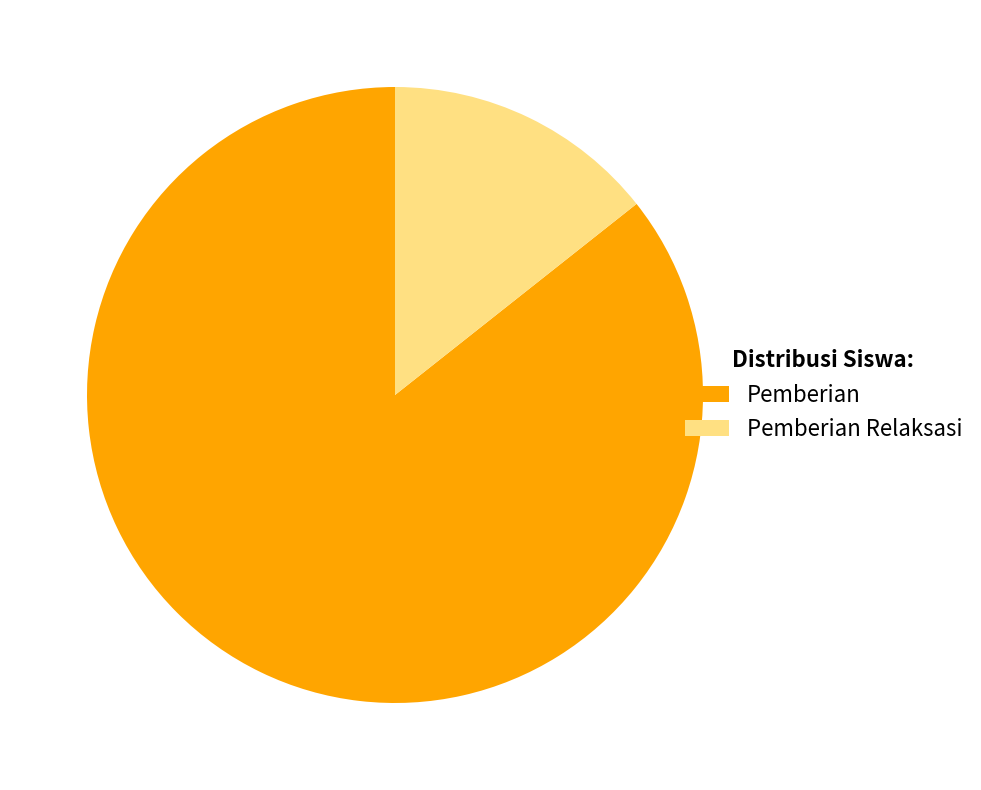

Which has a higher value, Pemberian Relaksasi or Pemberian?

Pemberian